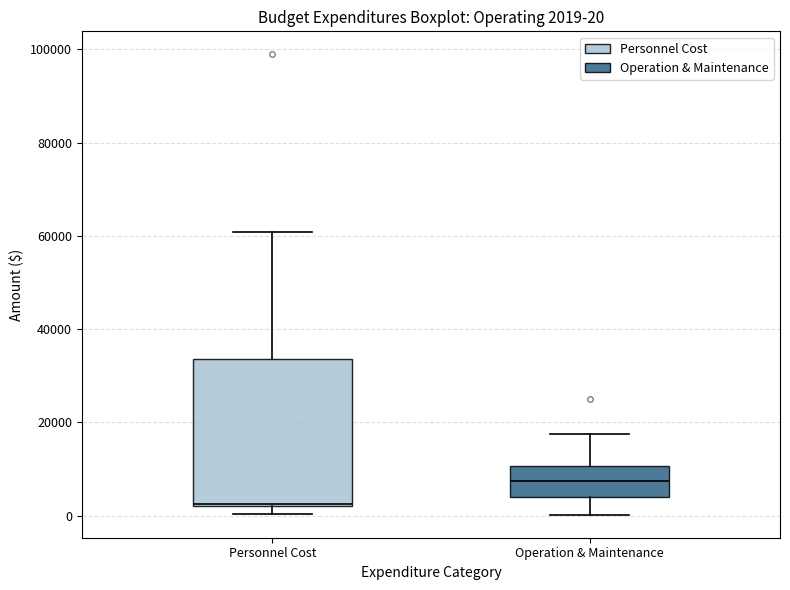

Which box has the highest median line?

Operation & Maintenance